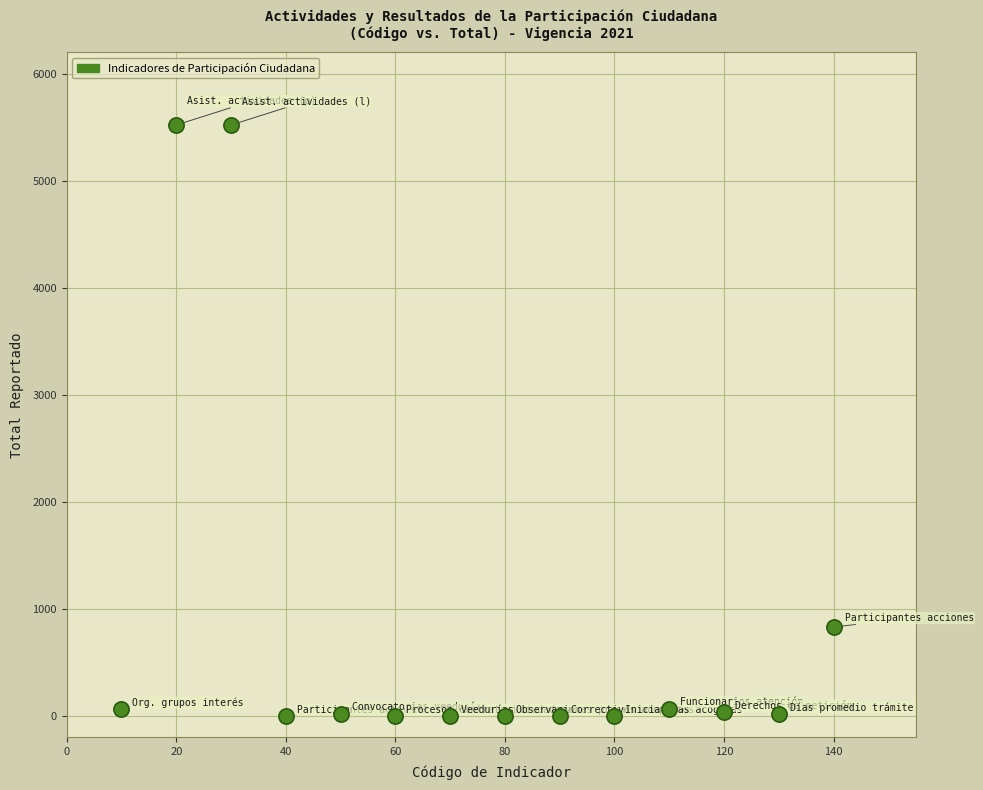

What Y value in the scatter plot is closest to 2760?

831